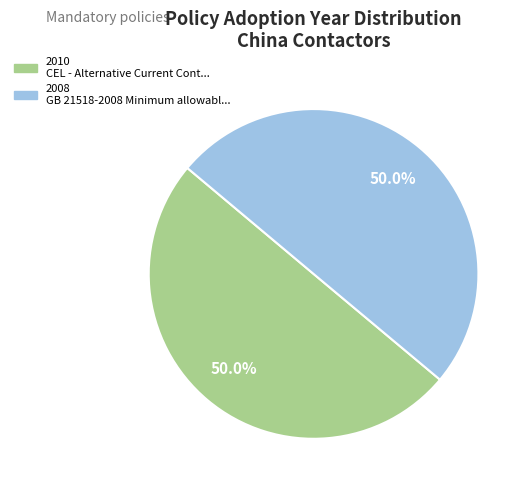

How many segments does this pie chart have?

2